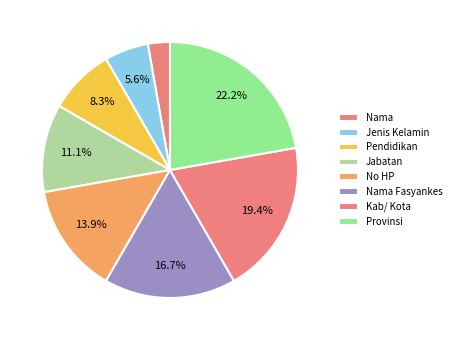

To the nearest percent, what portion does Provinsi represent?

22%